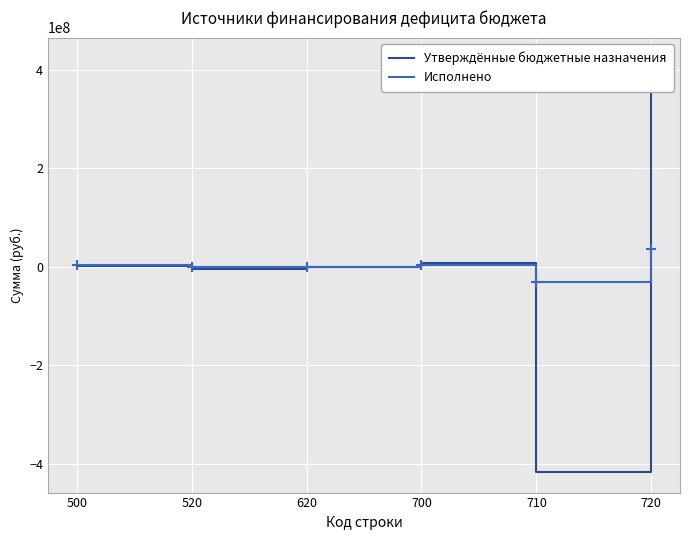

How many intersections are there between Утверждённые бюджетные назначения and Исполнено?

2